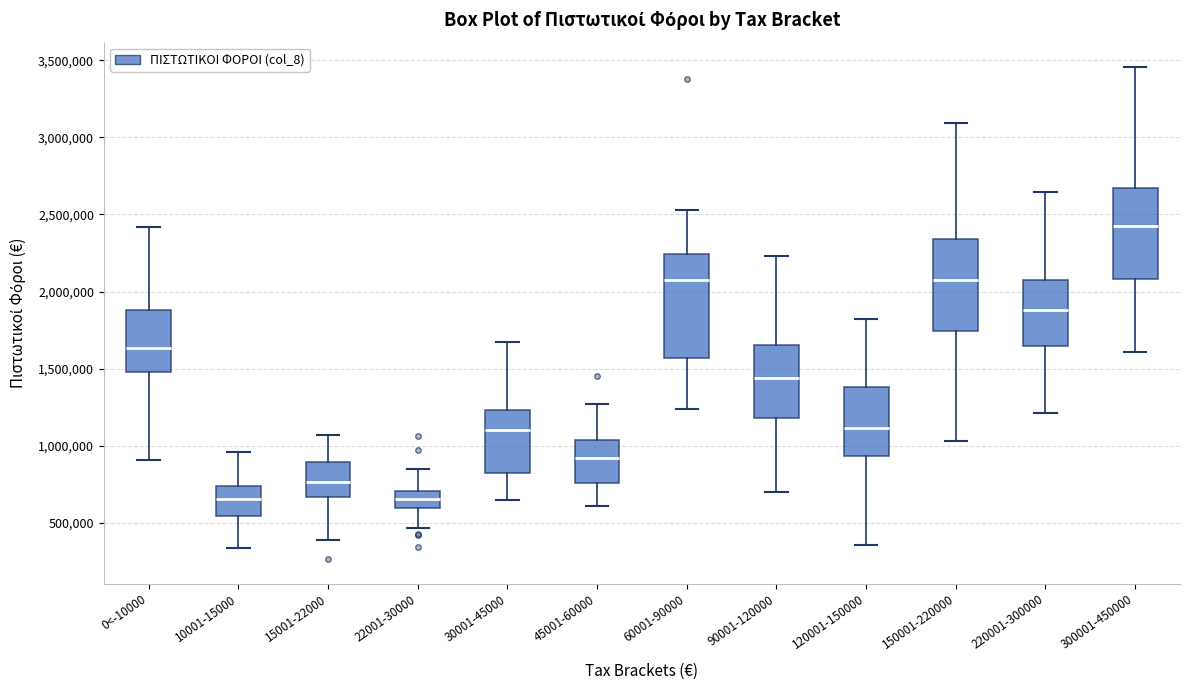

Where is the upper edge of the box for 10001-15000 on the y-axis? The values are not printed on the chart, so give them approximately, as read against the axis.

750000